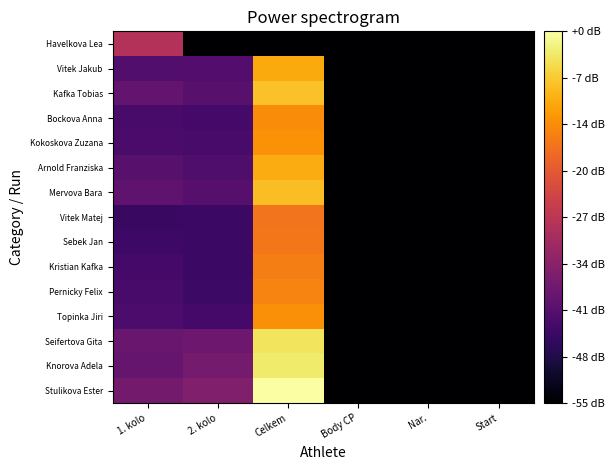

Which series changed the most between 2. kolo and Body CP?

Stulikova Ester